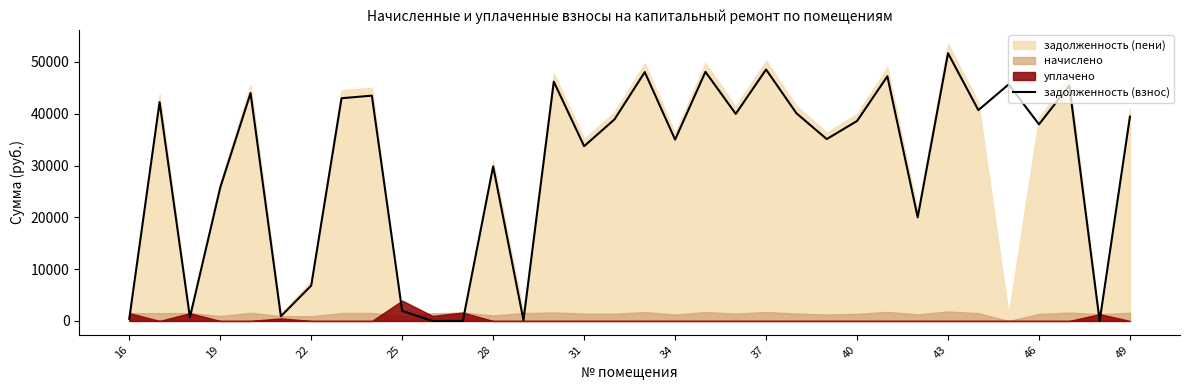

What is the maximum value for задолженность (взнос)?

51679.7